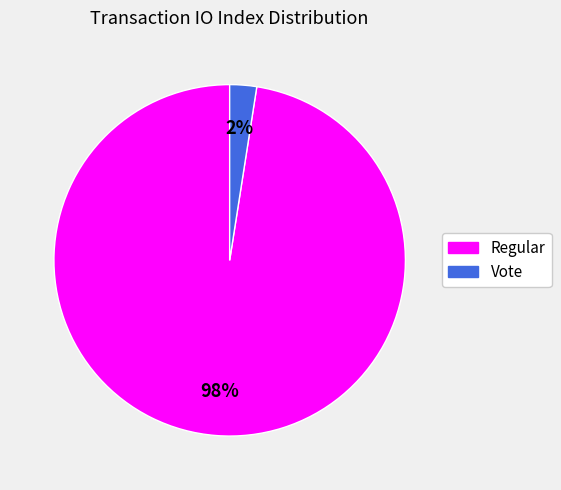

To the nearest percent, what portion does Vote represent?

2%